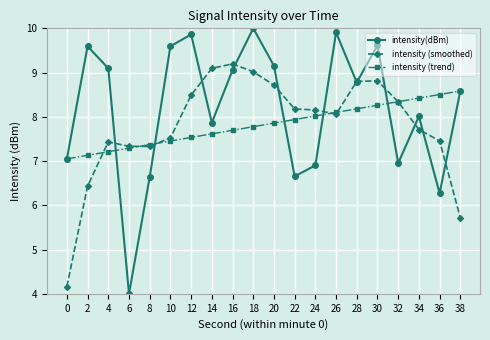

What is the value of the intensity(dBm) point at the 3rd from the left?

9.1